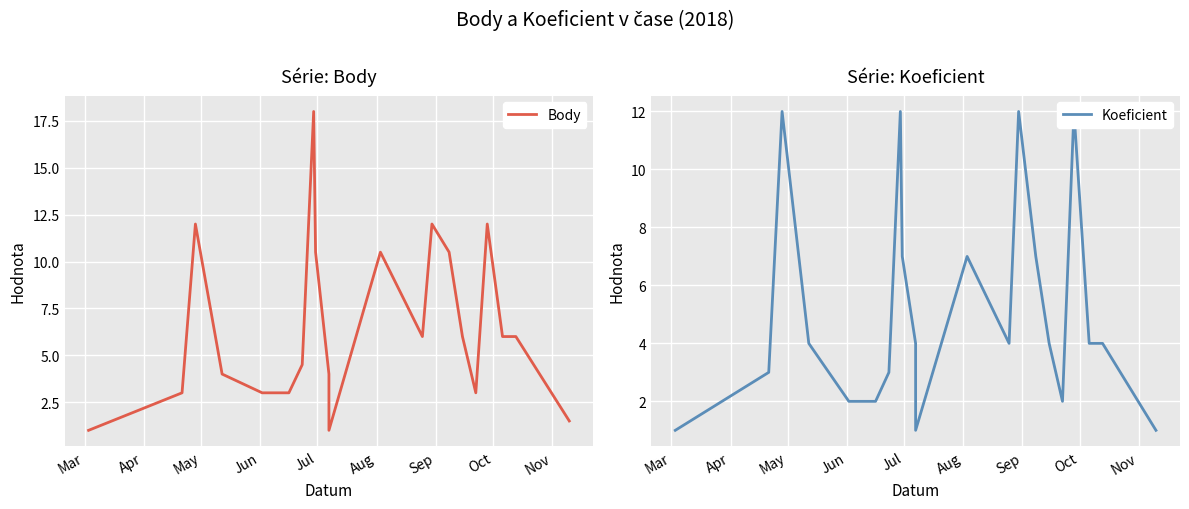

Is this an area chart (filled region under the line)?

No